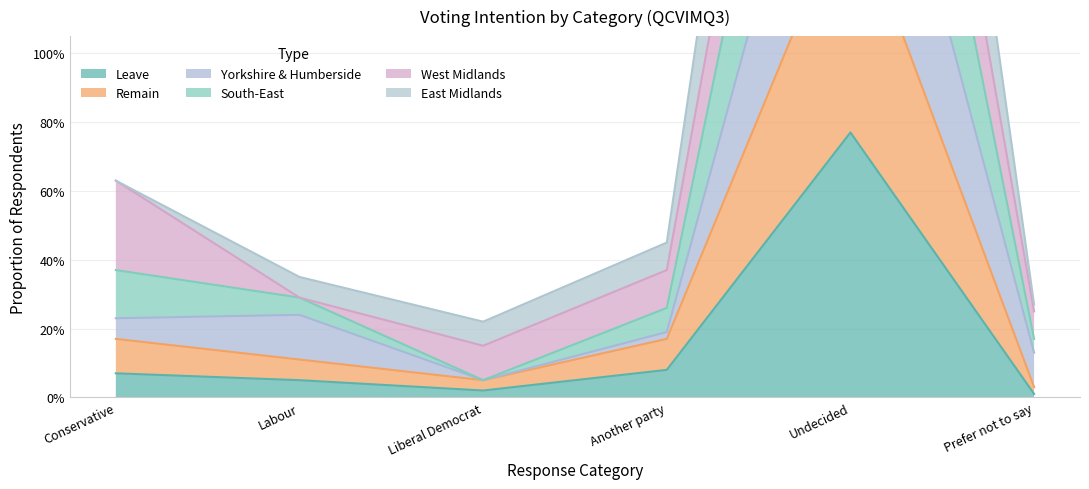

Between Labour and Undecided, which is larger?

Undecided